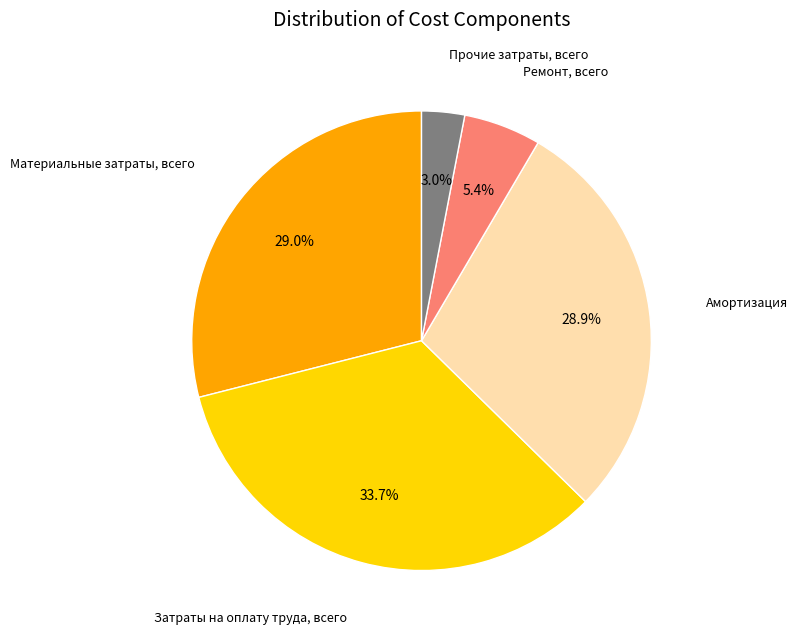

Is there a majority slice in this chart?

No